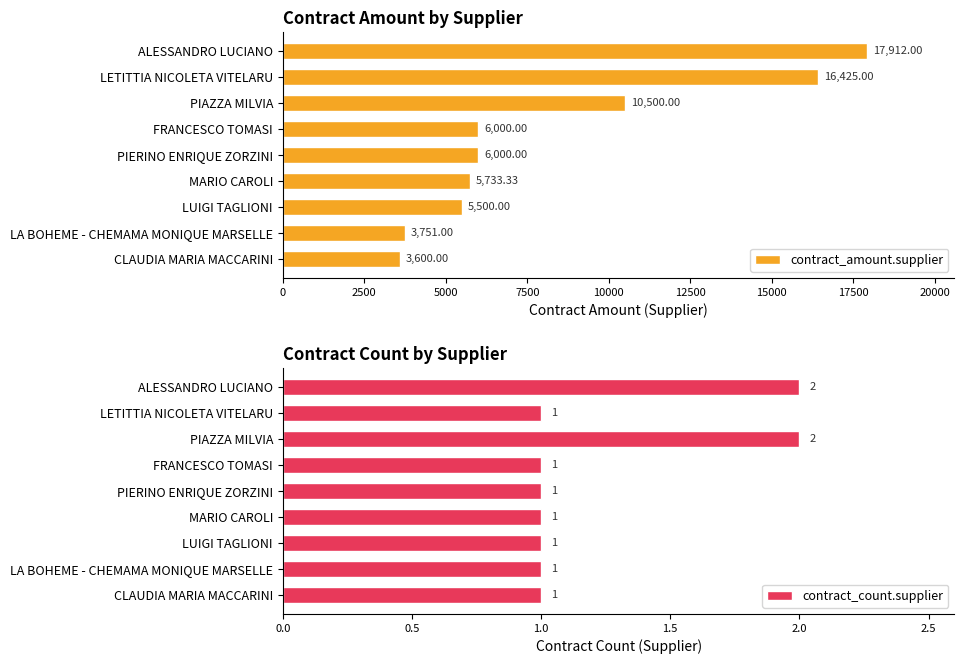

Is it true that contract_count.supplier equals 3 at ALESSANDRO LUCIANO?

False